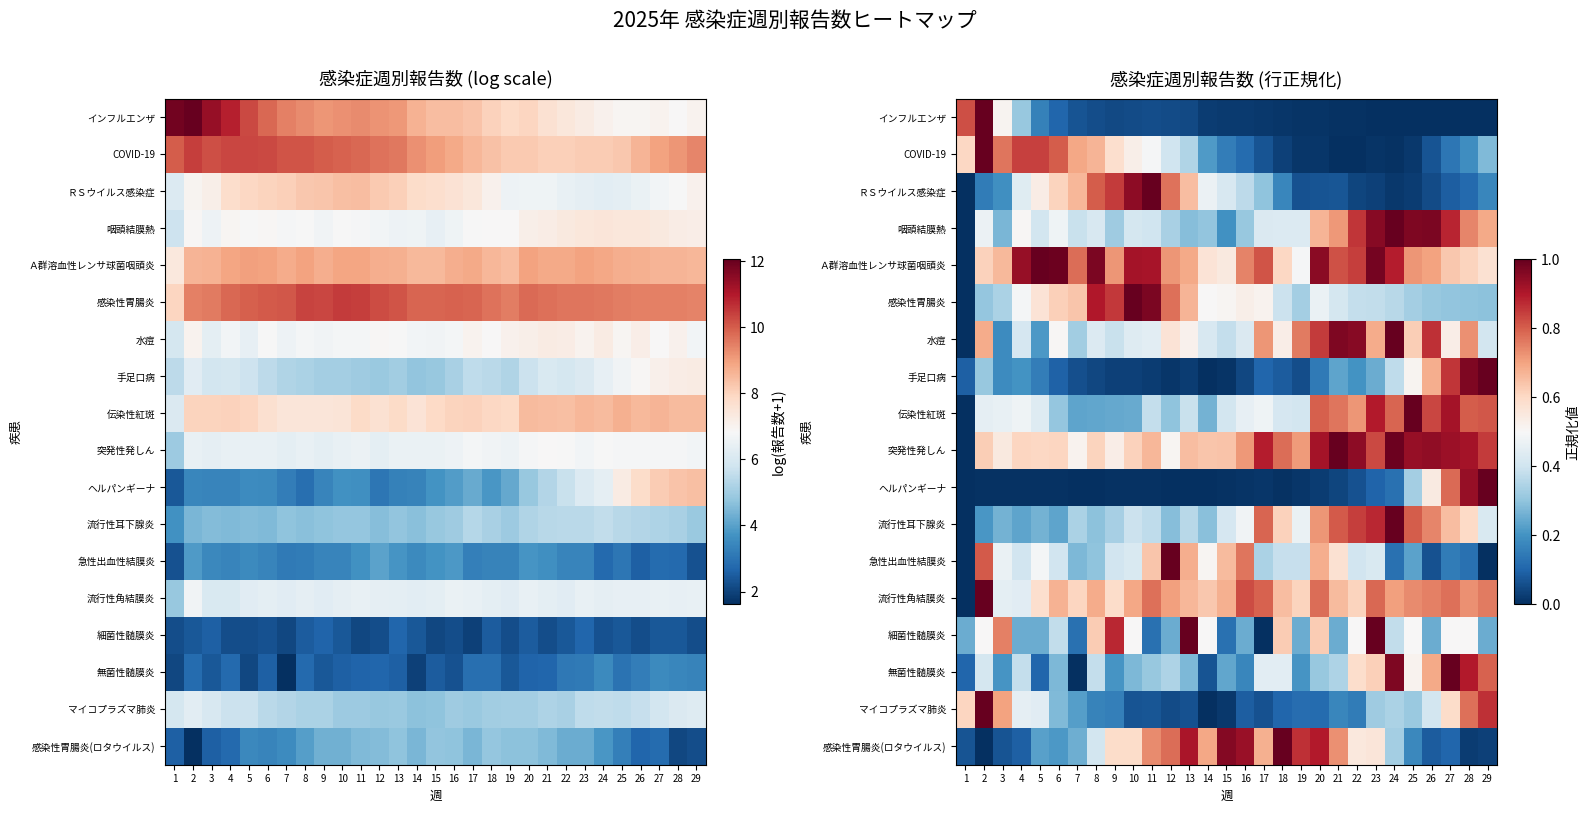

True or false: 流行性耳下腺炎 has a value of 0.4 at 29.

True